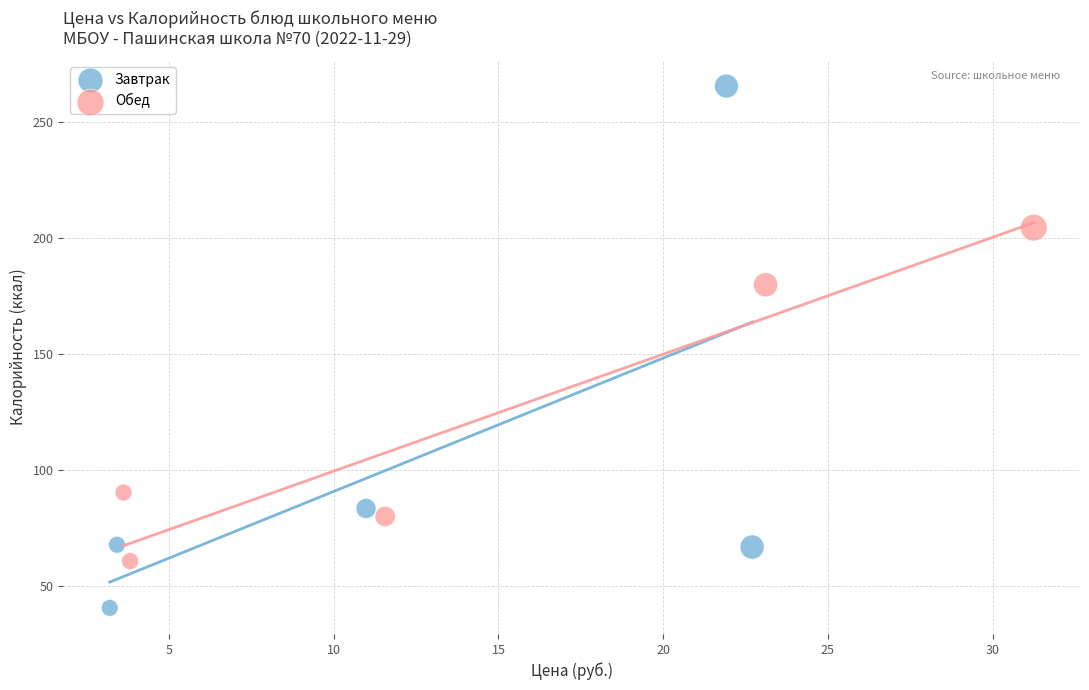

Which series reaches the maximum Y coordinate?

Завтрак